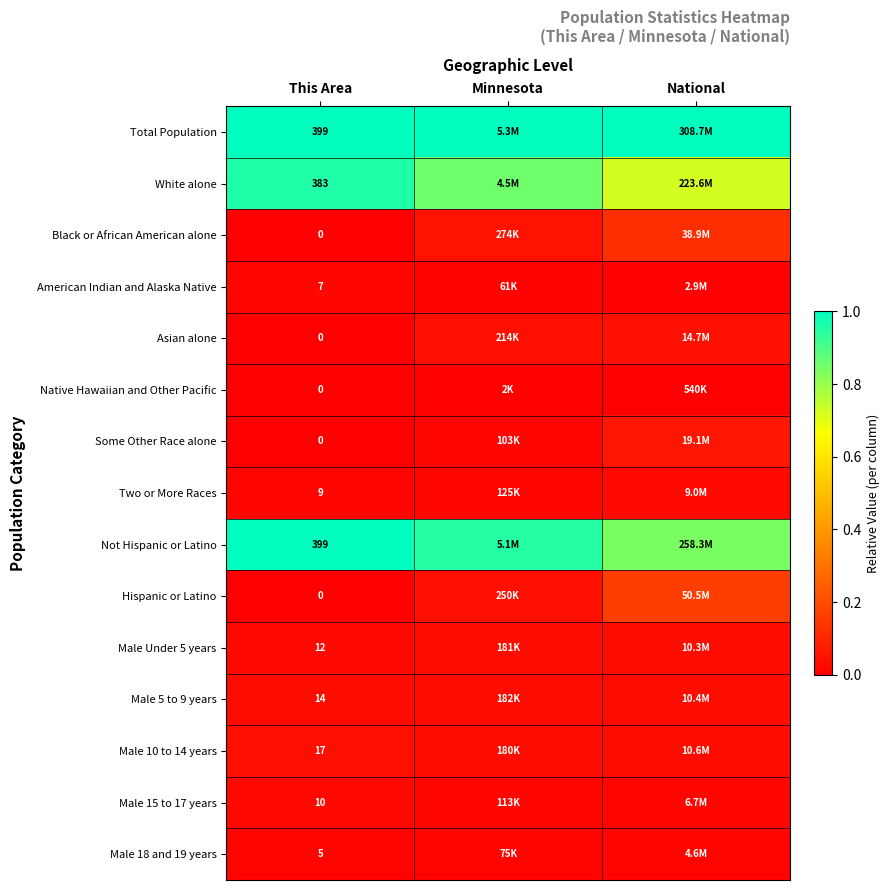

At which label does Black or African American alone reach its peak?

National